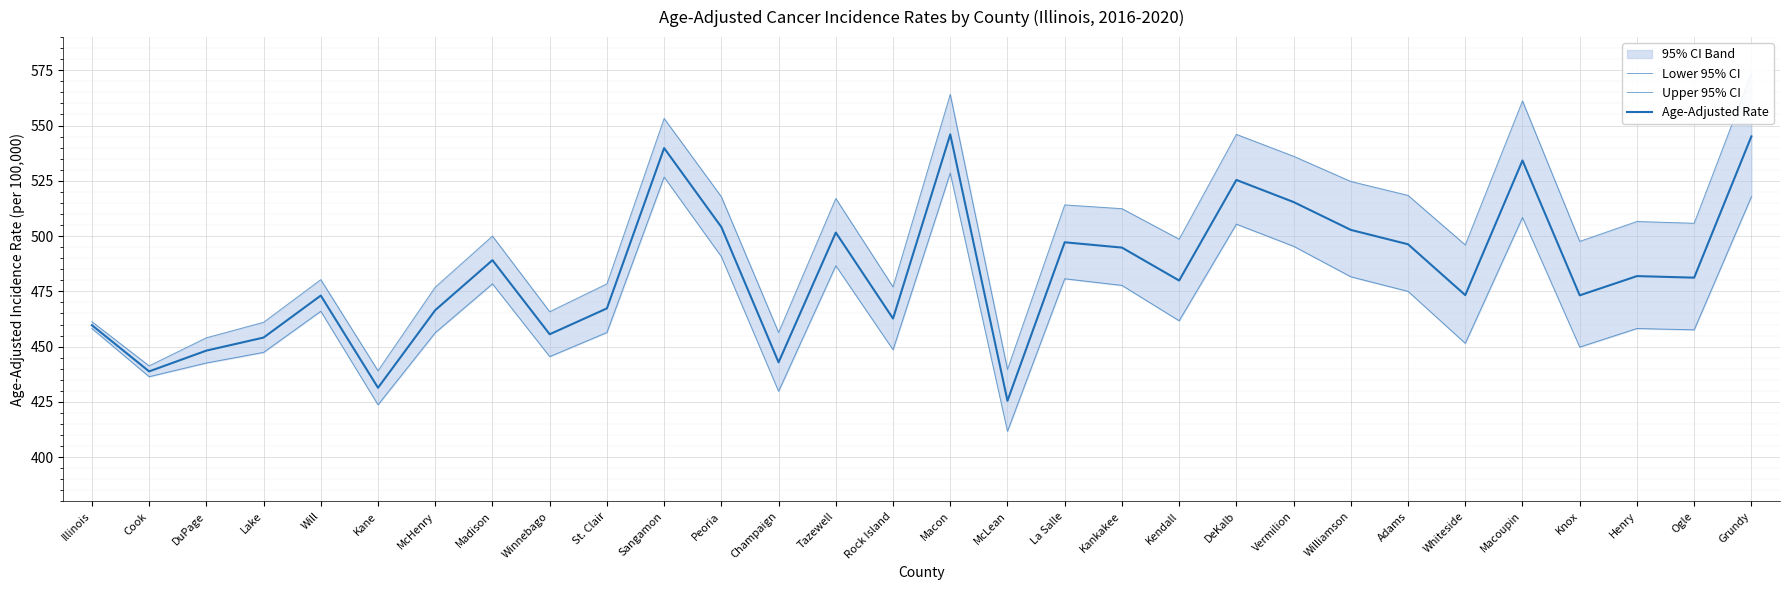

Reading left to right, list all the values displayed in this chart.

Lower 95% CI: Illinois=458.2	Cook=436.4	DuPage=442.6	Lake=447.4	Will=466.0	Kane=423.7	McHenry=456.3	Madison=478.4	Winnebago=445.5	St. Clair=456.4	Sangamon=526.7	Peoria=490.7	Champaign=429.8	Tazewell=486.6	Rock Island=448.6	Macon=528.5	McLean=411.7	La Salle=480.7	Kankakee=477.7	Kendall=461.7	DeKalb=505.4	Vermilion=495.4	Williamson=481.6	Adams=475.0	Whiteside=451.5	Macoupin=508.4	Knox=449.8	Henry=458.2	Ogle=457.6	Grundy=517.8
Upper 95% CI: Illinois=461.3	Cook=441.3	DuPage=454.0	Lake=461.0	Will=480.3	Kane=439.1	McHenry=476.9	Madison=500.0	Winnebago=465.8	St. Clair=478.4	Sangamon=553.2	Peoria=517.8	Champaign=456.4	Tazewell=517.0	Rock Island=477.0	Macon=564.1	McLean=439.7	La Salle=514.1	Kankakee=512.4	Kendall=498.6	DeKalb=546.0	Vermilion=536.1	Williamson=524.7	Adams=518.4	Whiteside=496.0	Macoupin=561.1	Knox=497.6	Henry=506.6	Ogle=505.8	Grundy=573.5
Age-Adjusted Rate: Illinois=459.7	Cook=438.8	DuPage=448.2	Lake=454.1	Will=473.1	Kane=431.4	McHenry=466.5	Madison=489.1	Winnebago=455.6	St. Clair=467.3	Sangamon=539.8	Peoria=504.1	Champaign=442.9	Tazewell=501.6	Rock Island=462.7	Macon=546.0	McLean=425.5	La Salle=497.2	Kankakee=494.8	Kendall=479.9	DeKalb=525.4	Vermilion=515.4	Williamson=502.8	Adams=496.3	Whiteside=473.3	Macoupin=534.2	Knox=473.2	Henry=481.9	Ogle=481.2	Grundy=545.1